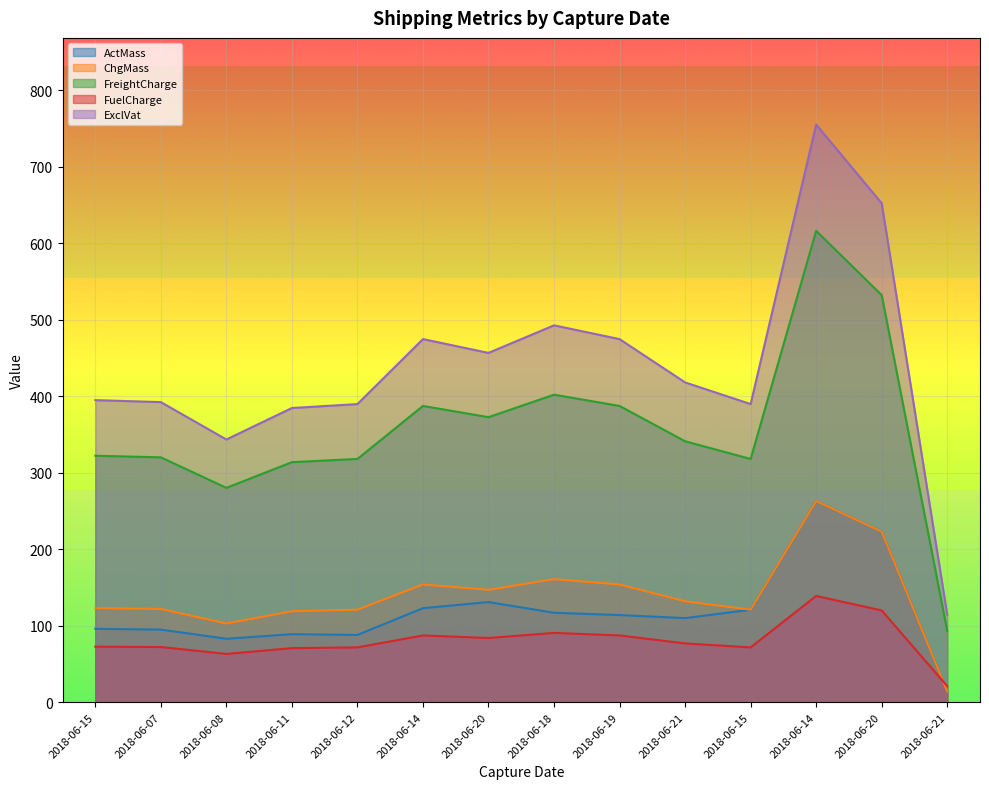

What is the sum of all FreightCharge values?

5005.7